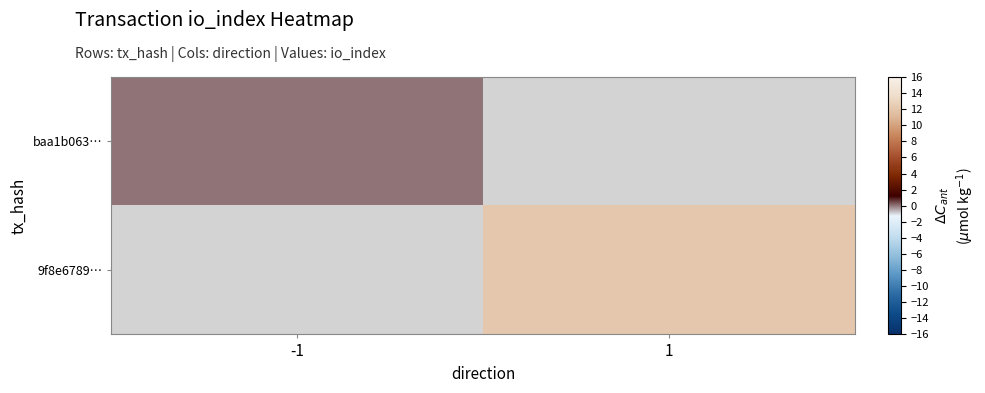

At how many categories does at least one series exceed 4?

1